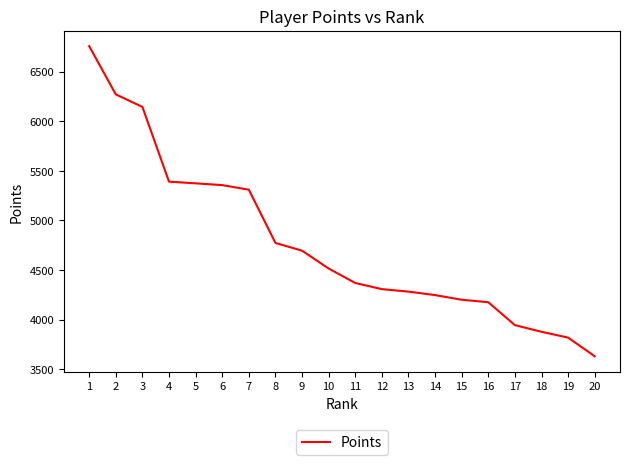

What is the change in value from 13 to 14?

-35